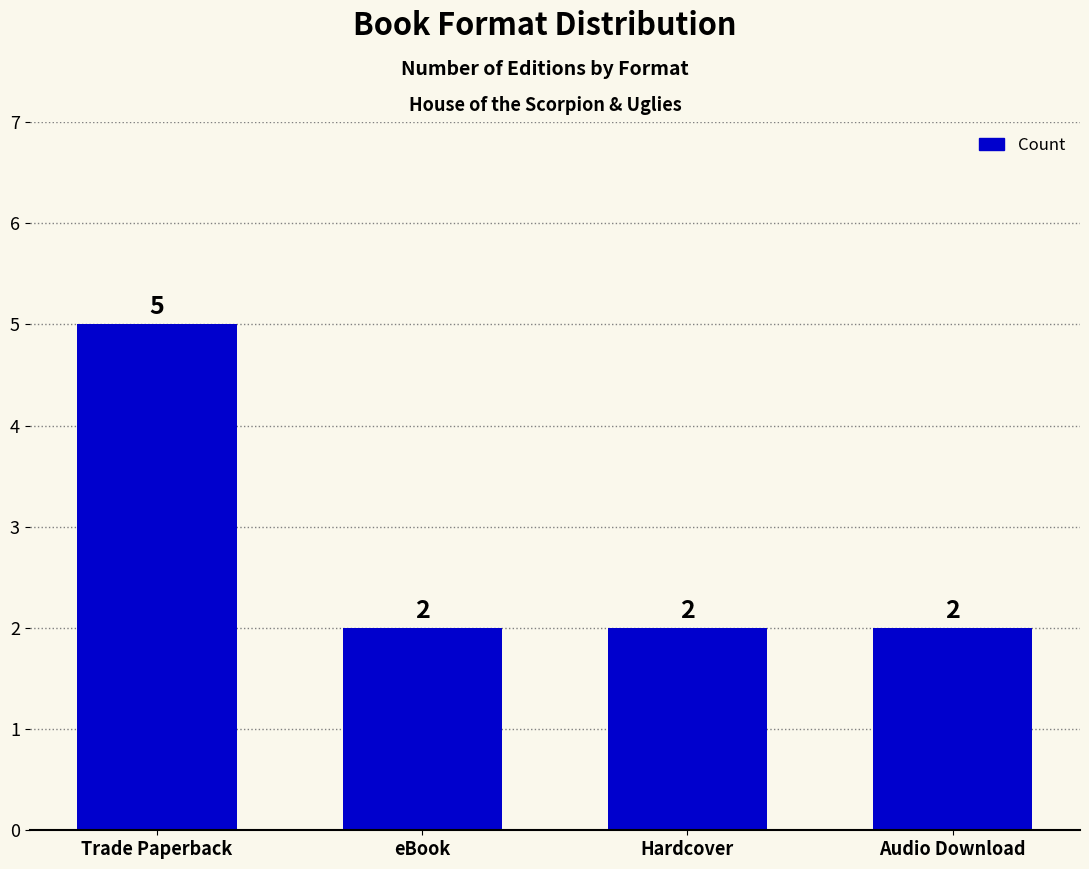

Is it true that the value at eBook is 1?

False